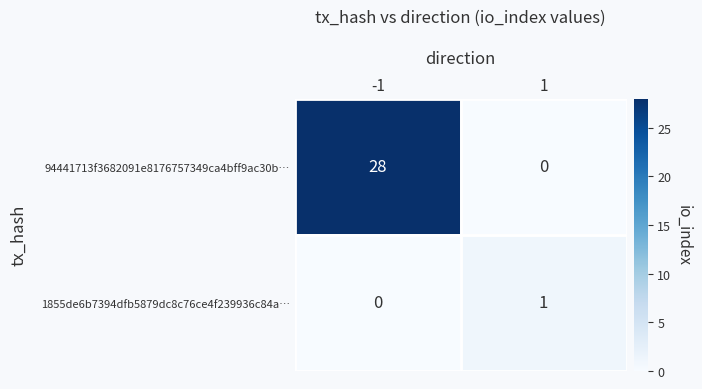

Is it true that 94441713f3682091e8176757349ca4bff9ac30b… equals 28 at -1?

True